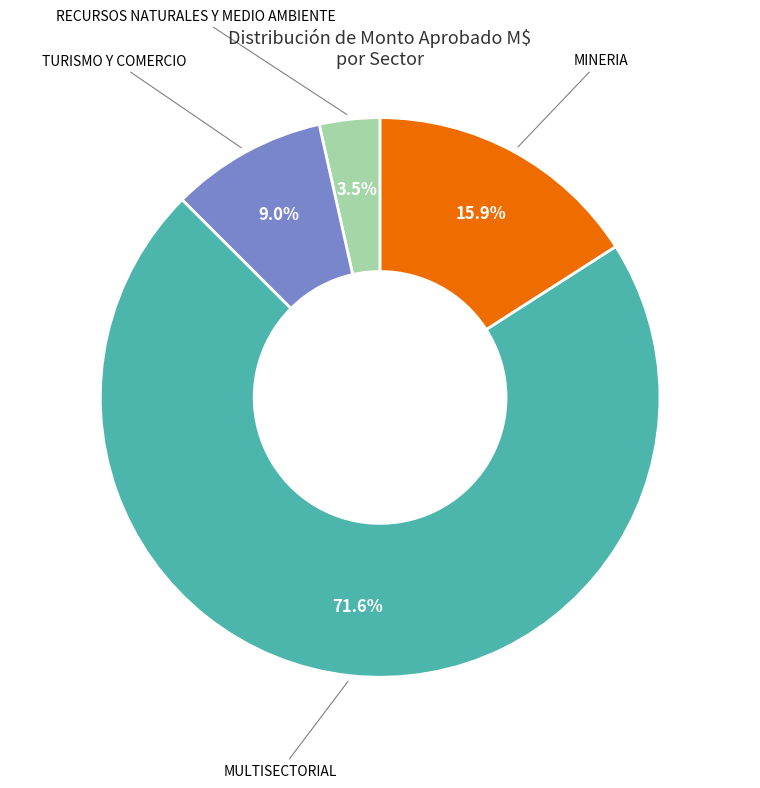

Does any single category account for the majority?

Yes